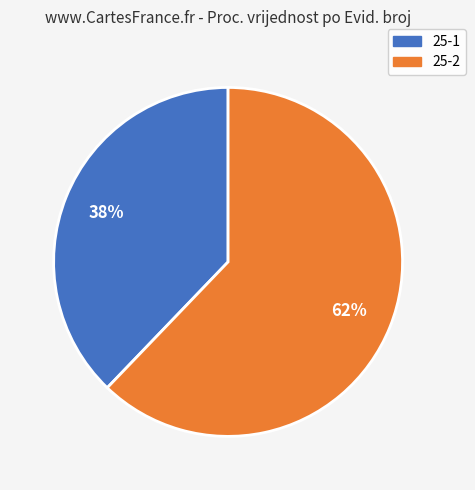

Which slice represents more than half of the pie?

25-2